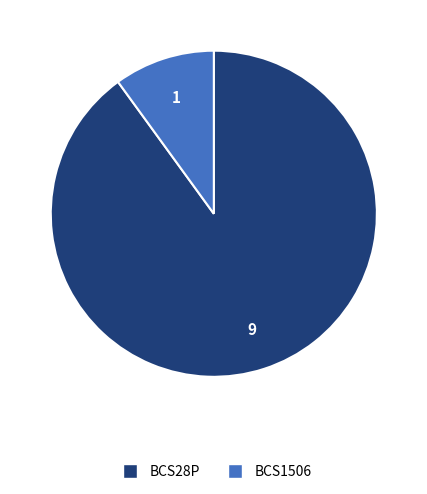

What is the smallest slice in the pie chart?

BCS1506